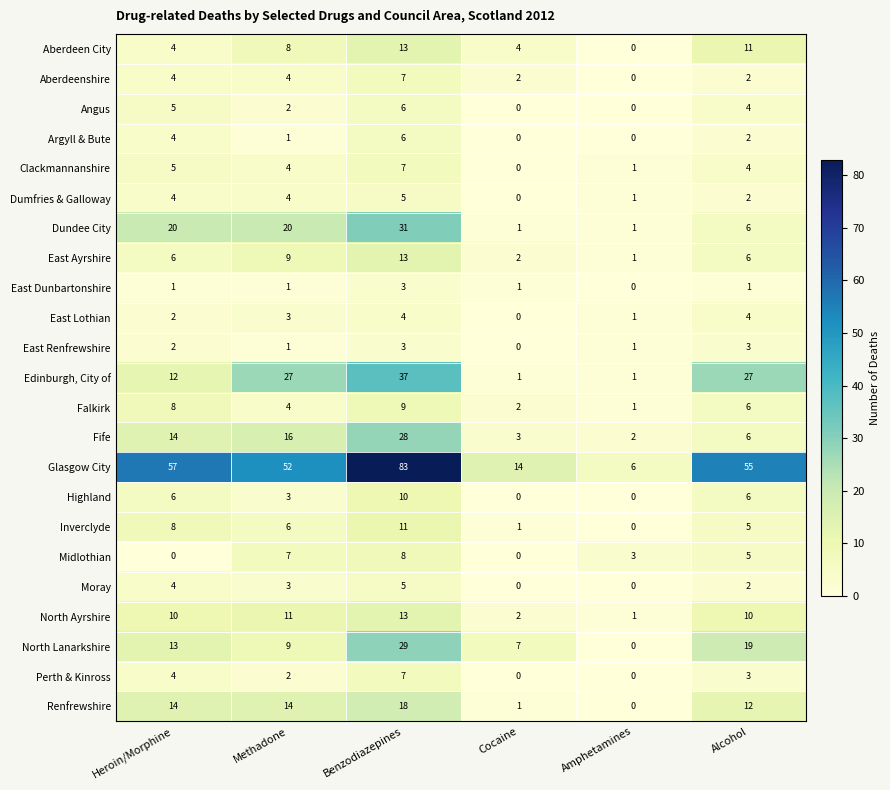

What is the average value of the Perth & Kinross series?

3